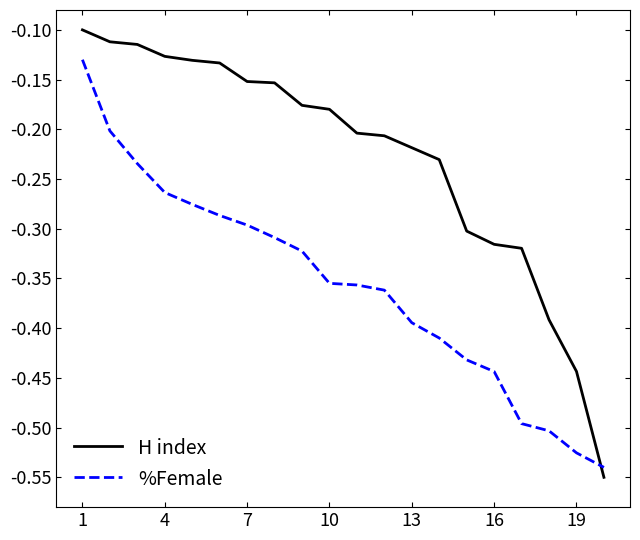

Which series has the largest total across all categories?

H index